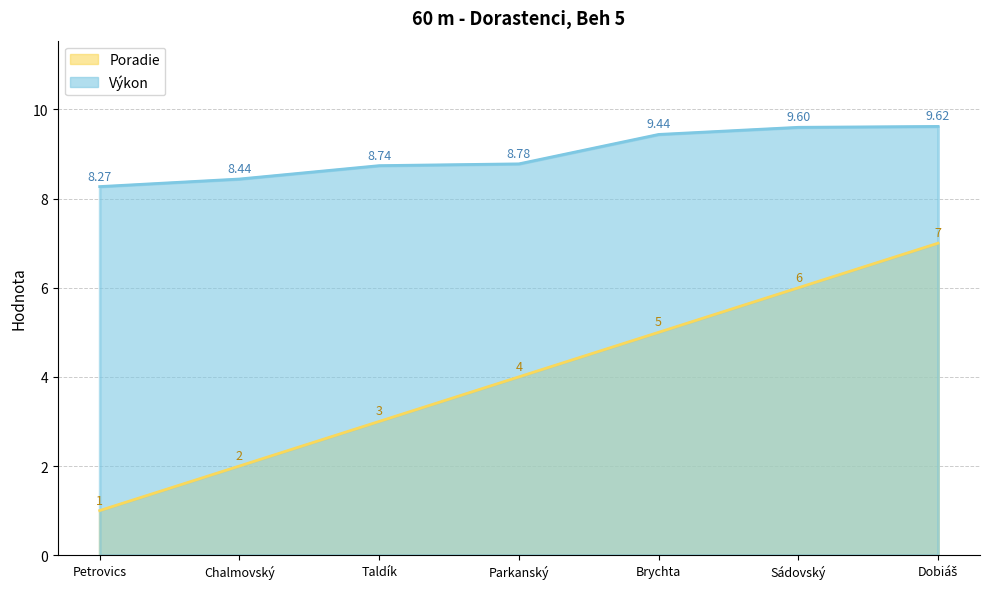

The value of Poradie at Dobiáš is 7.0. True or false?

True